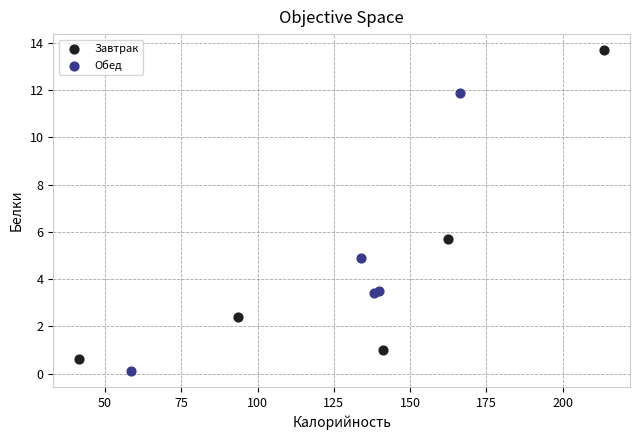

Which series has the largest Y range (max minus min)?

Завтрак